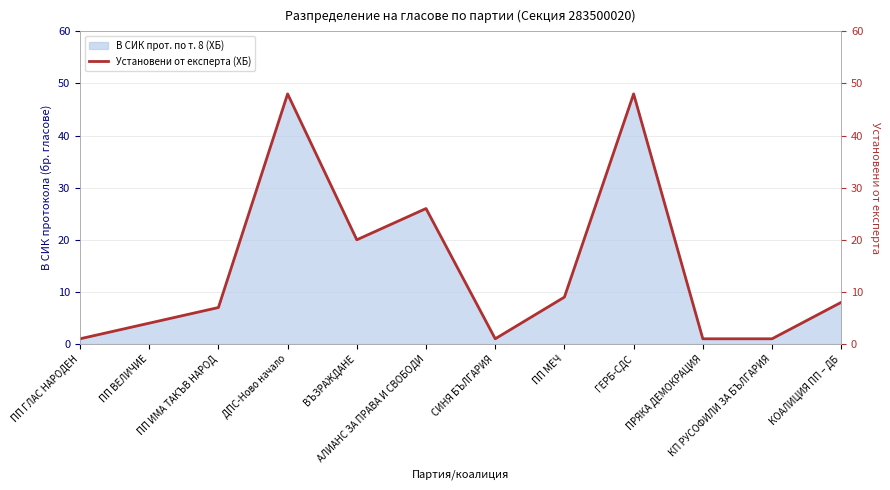

What is the label of the 9th point from the right?

ДПС-Ново начало